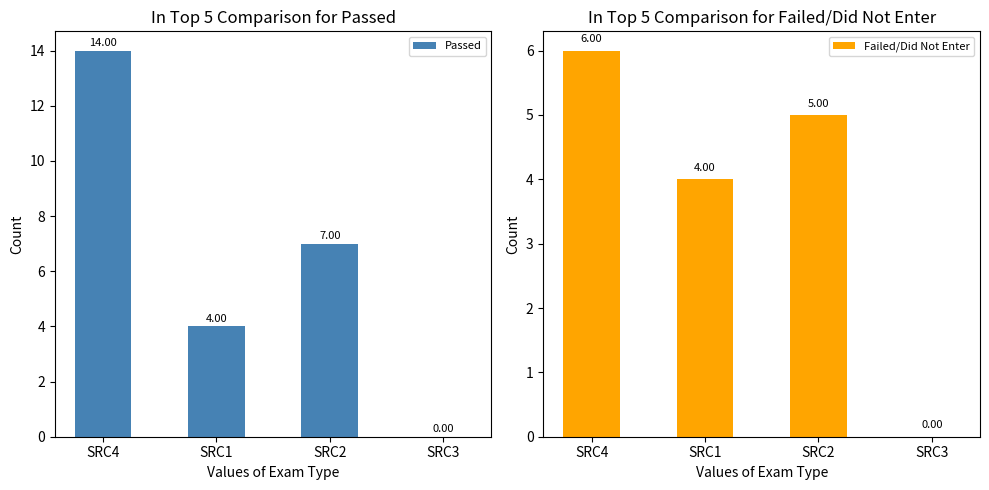

Does the chart contain stacked bars?

No